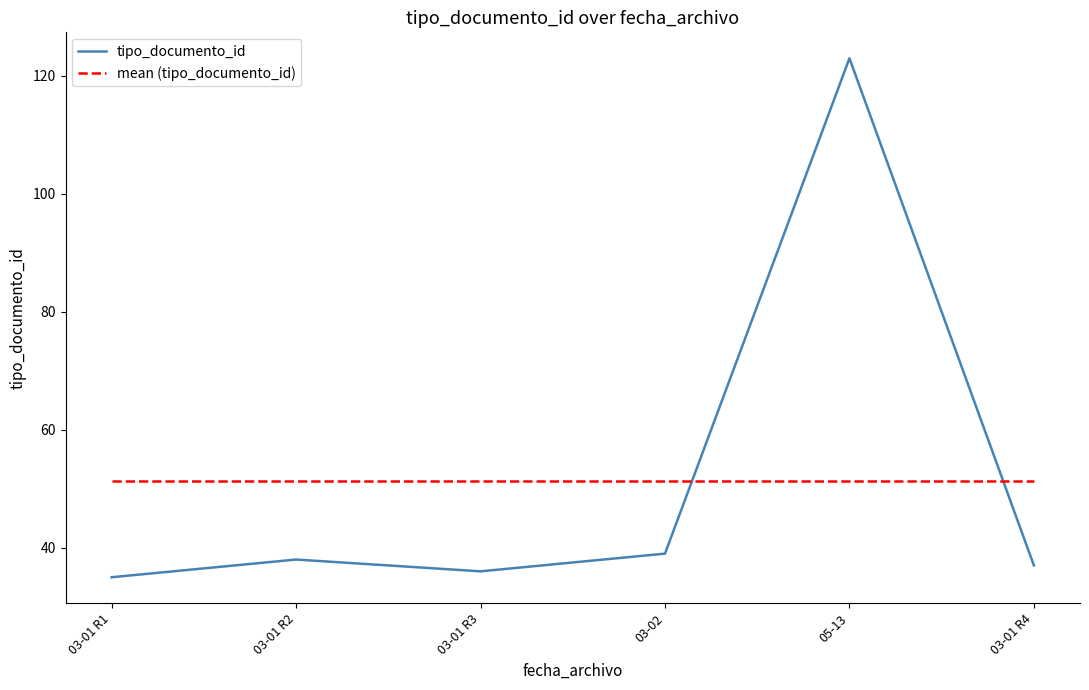

In tipo_documento_id, how many points are higher than both neighbors (excluding endpoints)?

2